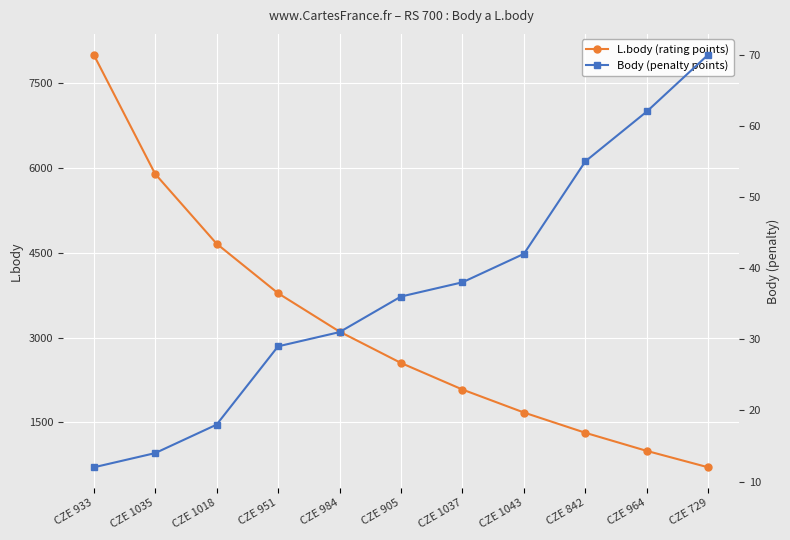

Which series has the largest total across all categories?

L.body (rating points)